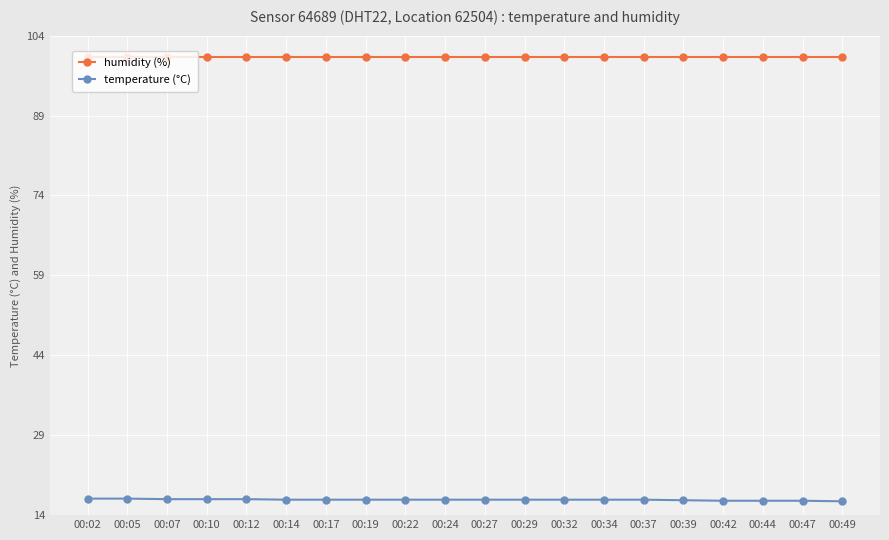

What is the minimum value shown in the chart?

16.6